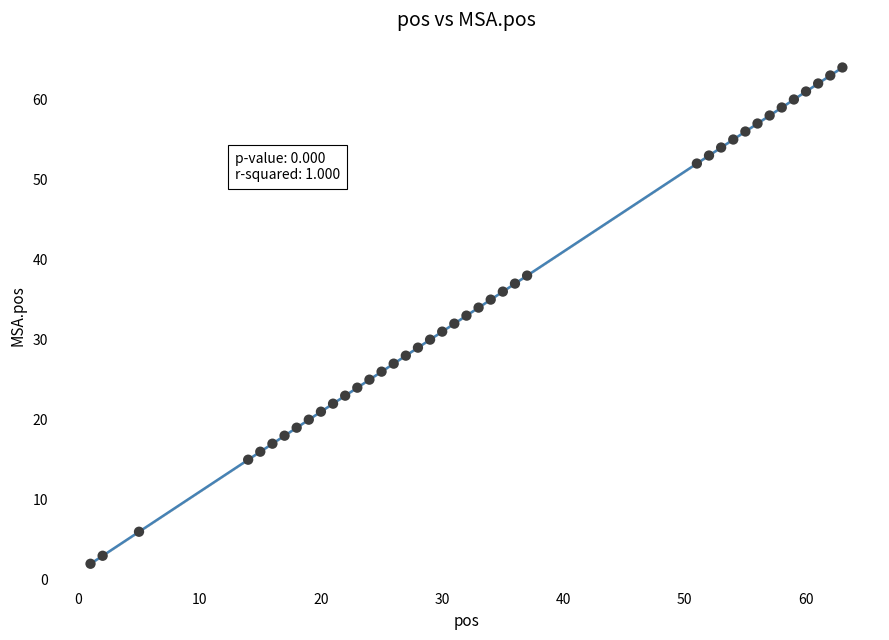

What is the range of Y values (max minus min)?

62